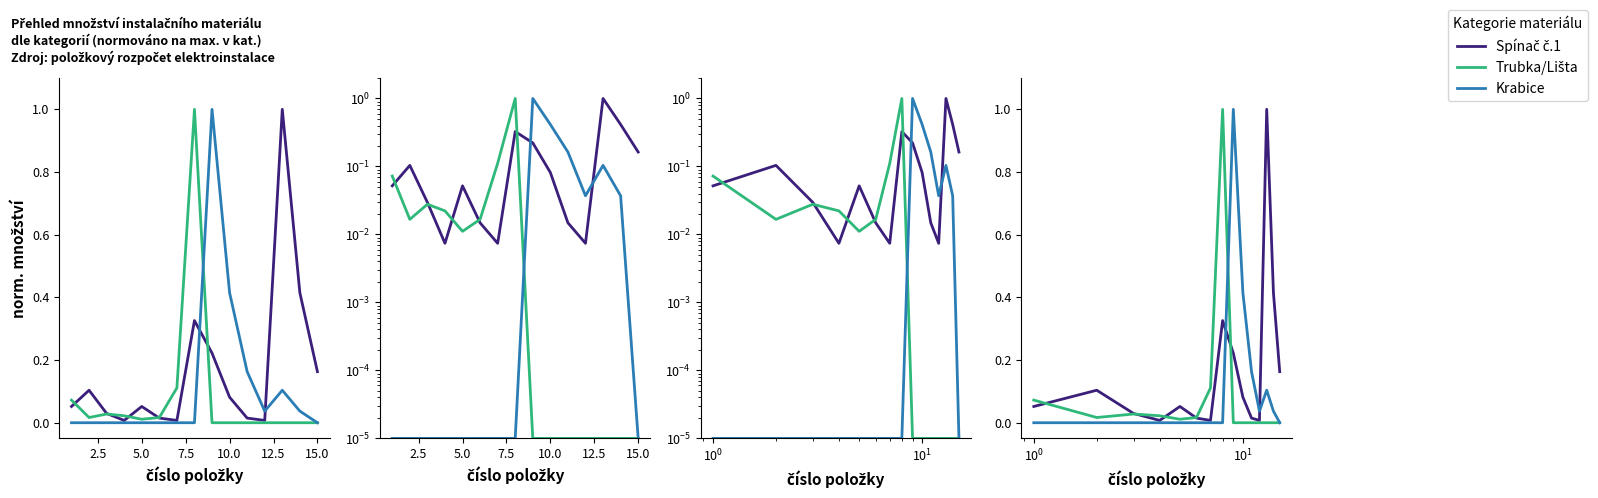

True or false: Spínač č.1 and Krabice intersect in this chart.

True